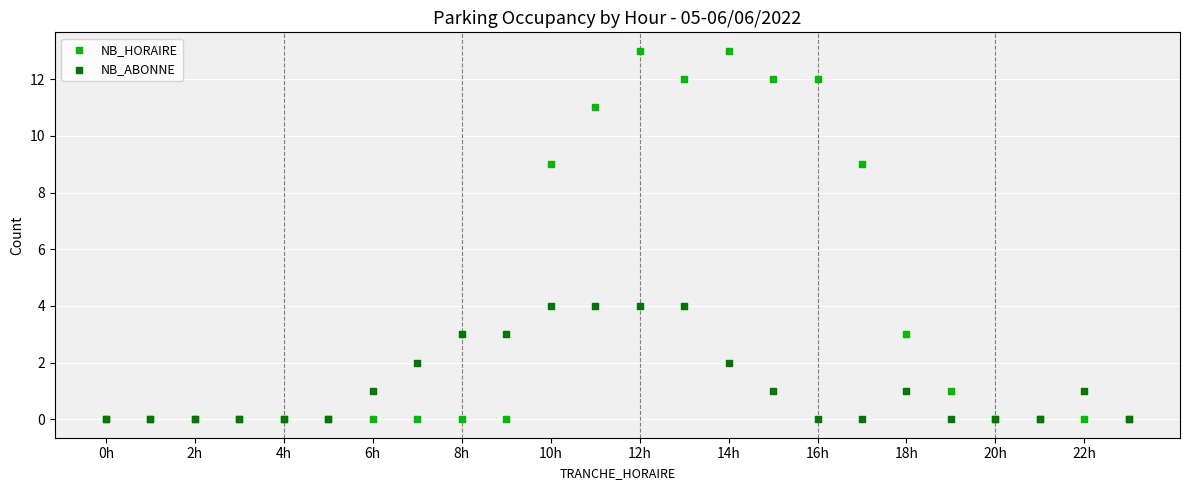

What are all the series names shown in the legend?

NB_HORAIRE, NB_ABONNE